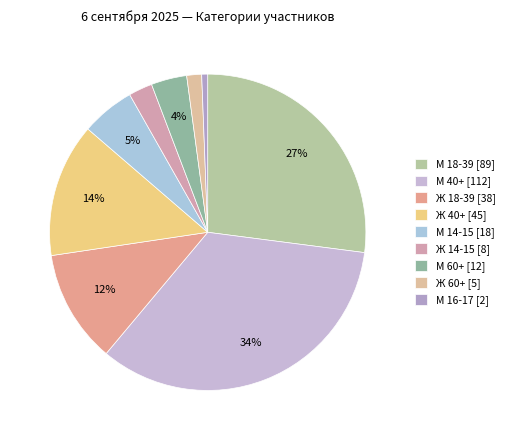

To the nearest percent, what portion does М 40+ represent?

34%